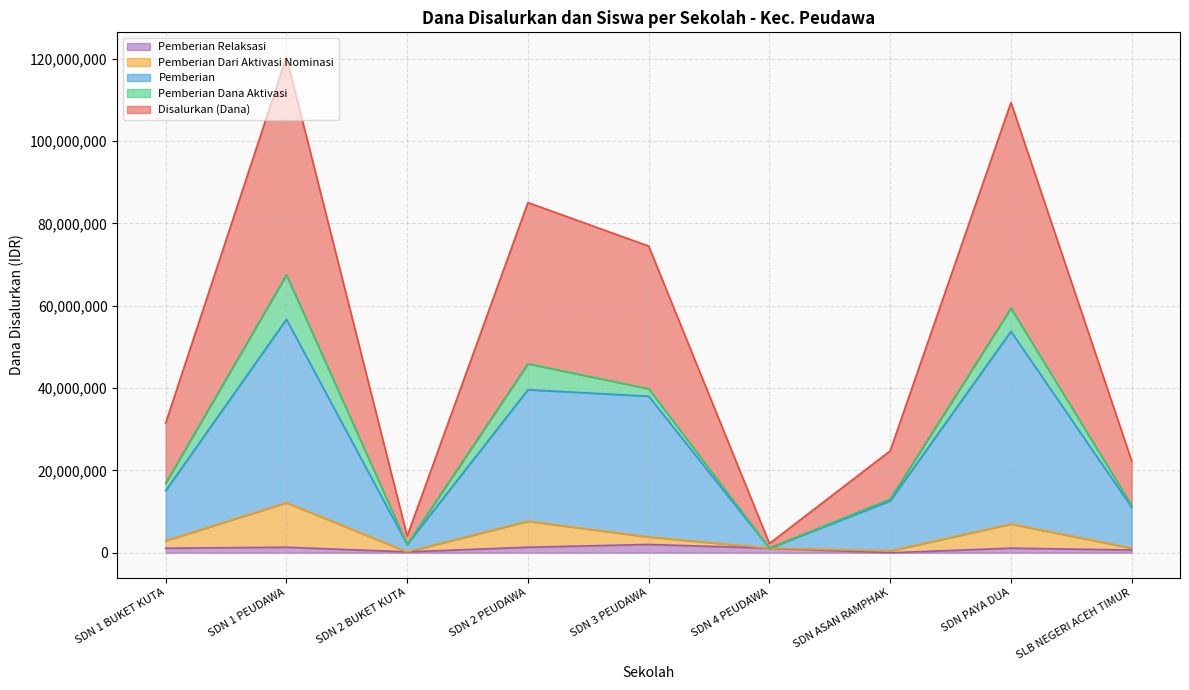

What is the label of the 6th point from the right?

SDN 2 PEUDAWA